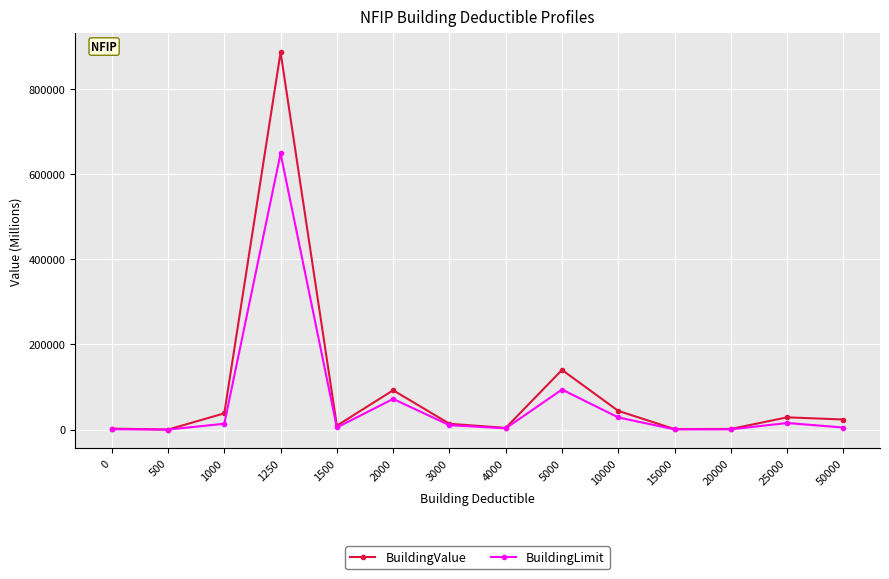

List the series in order of their peak value, lowest first.

BuildingLimit, BuildingValue